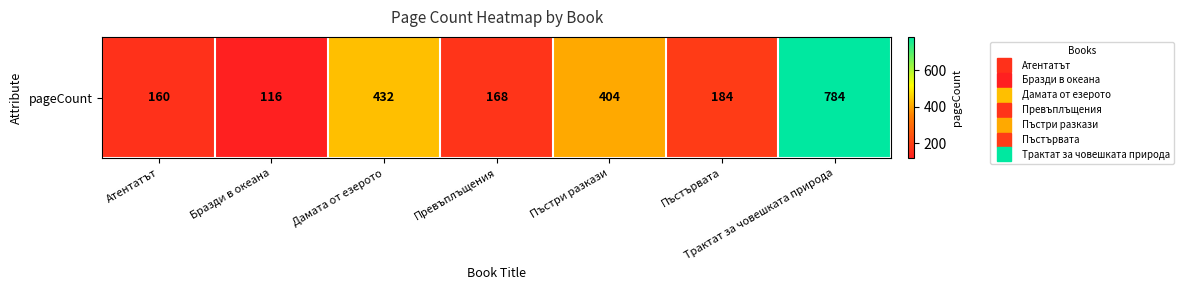

List the labels in order of value, smallest first.

Бразди в океана, Атентатът, Превъплъщения, Пъстървата, Пъстри разкази, Дамата от езерото, Трактат за човешката природа